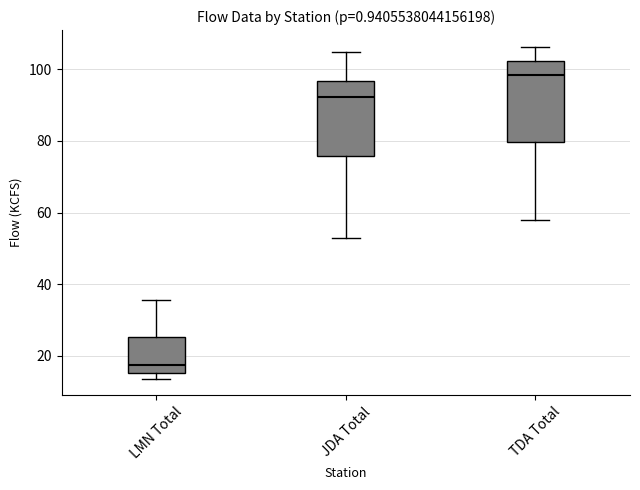

Which box's median line is the highest?

TDA Total